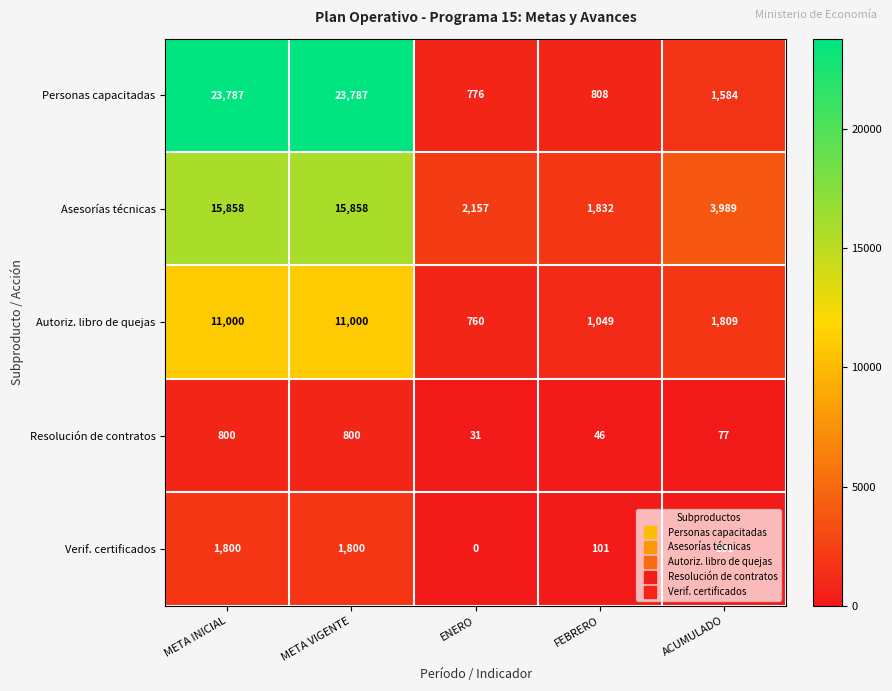

Count the number of categories in the chart.

5